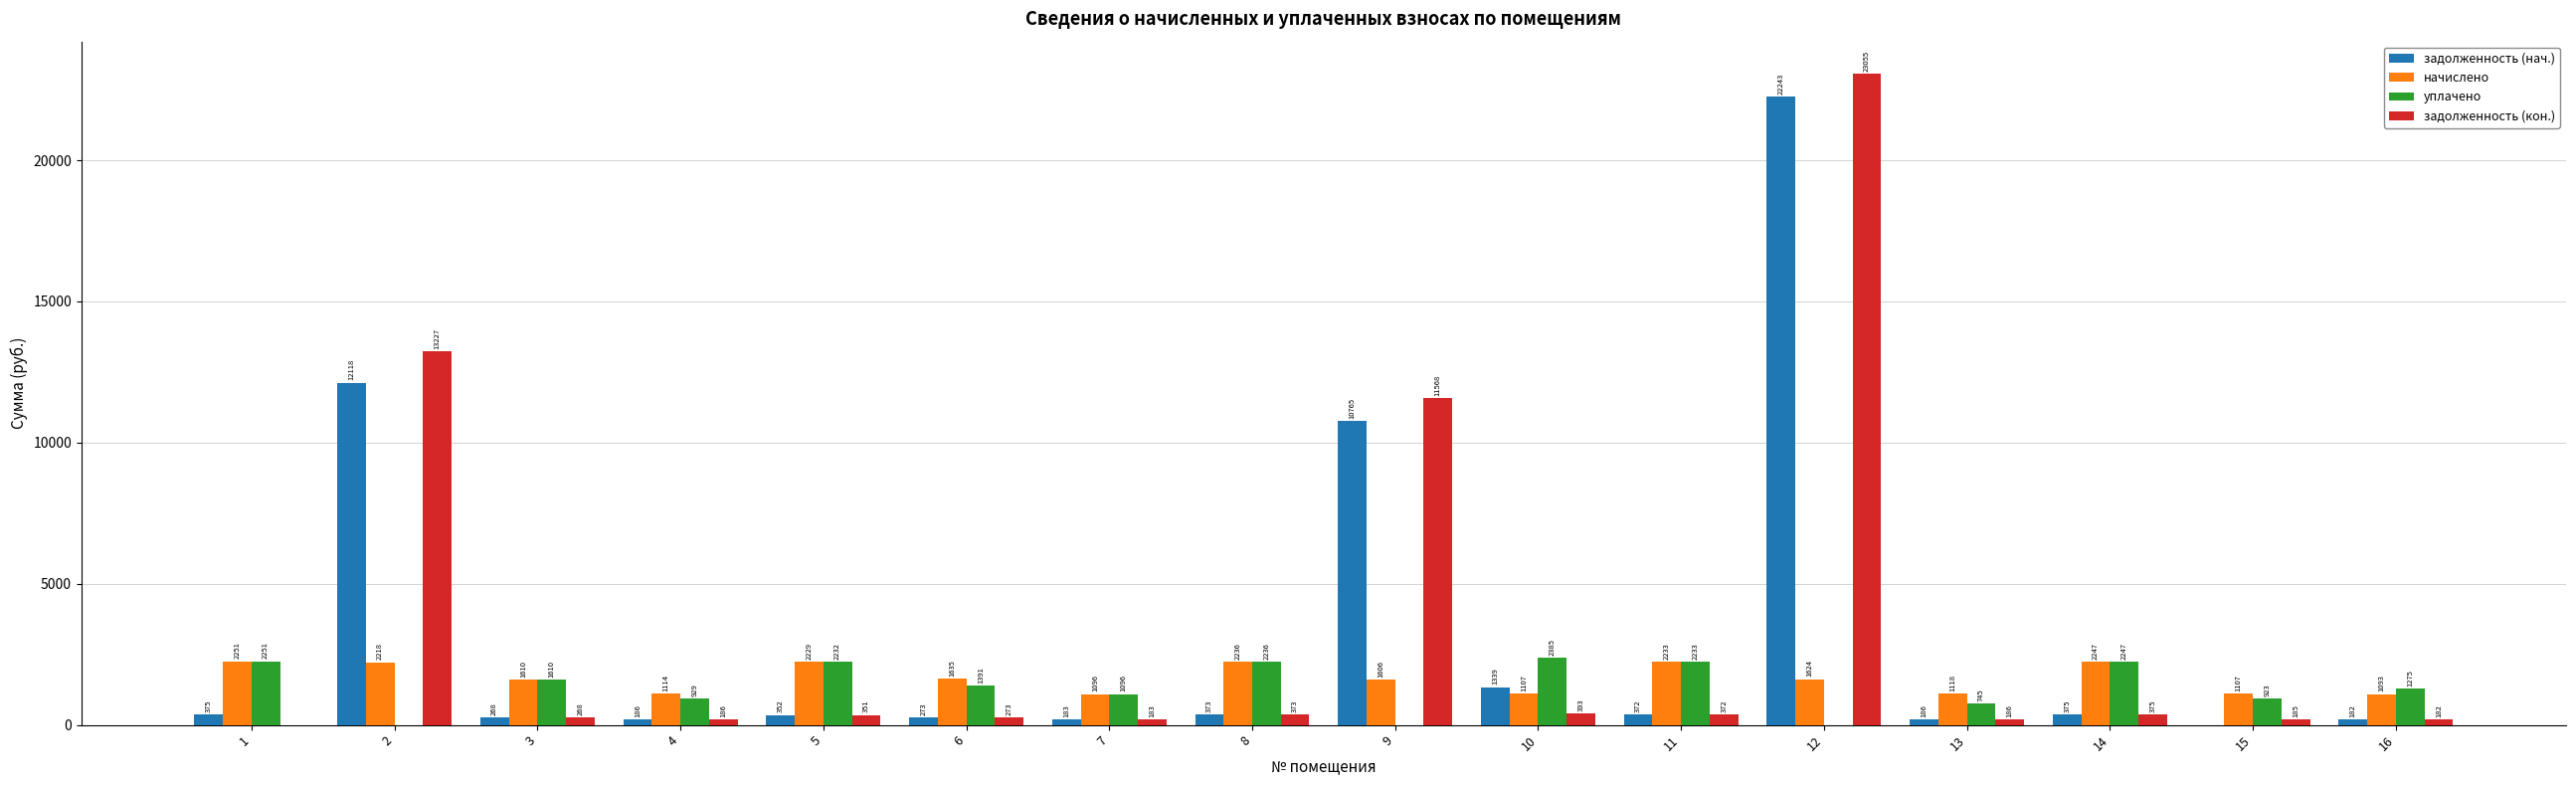

What is the average value of the задолженность (кон.) series?

3198.4